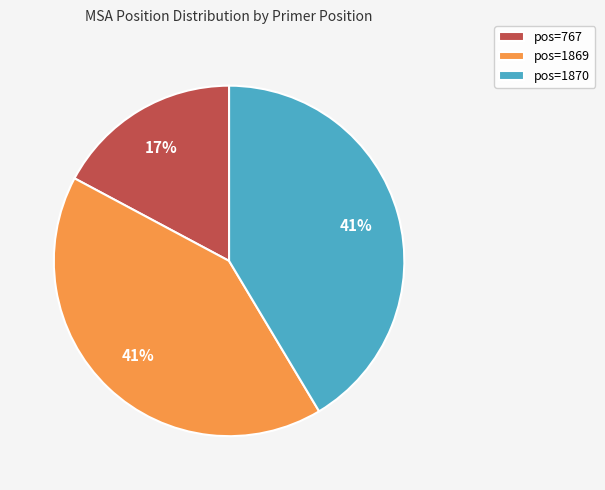

To the nearest percent, what is the difference between the largest and smallest slice percentages?

24%